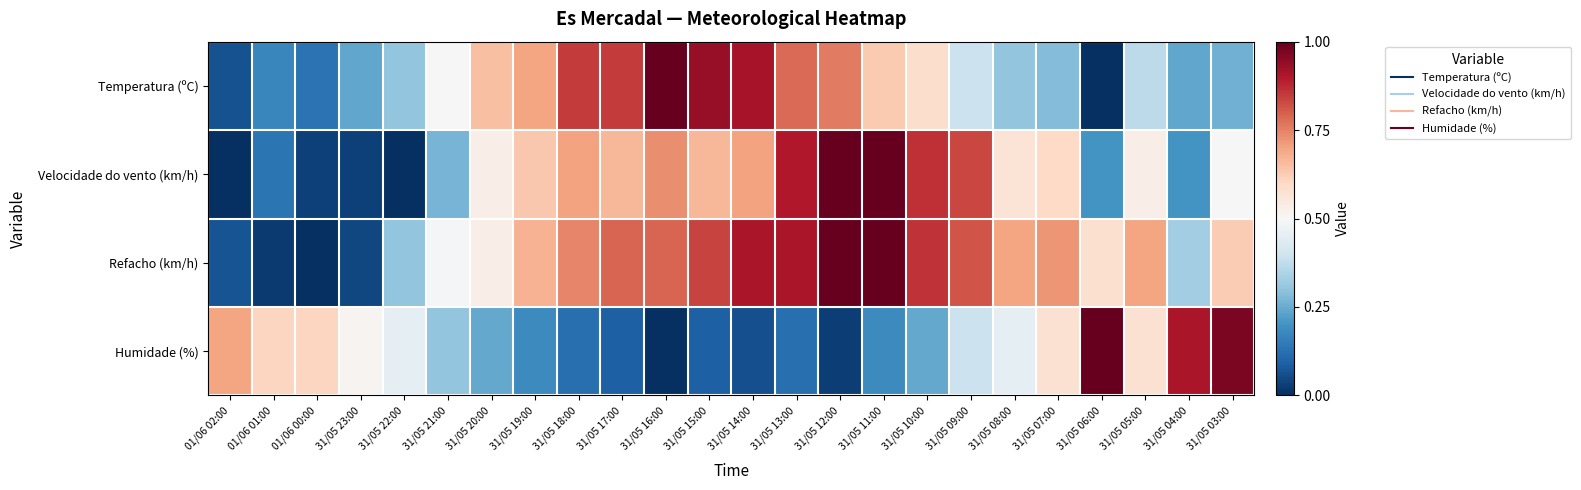

Which label corresponds to the smallest value in the chart?

31/05 06:00